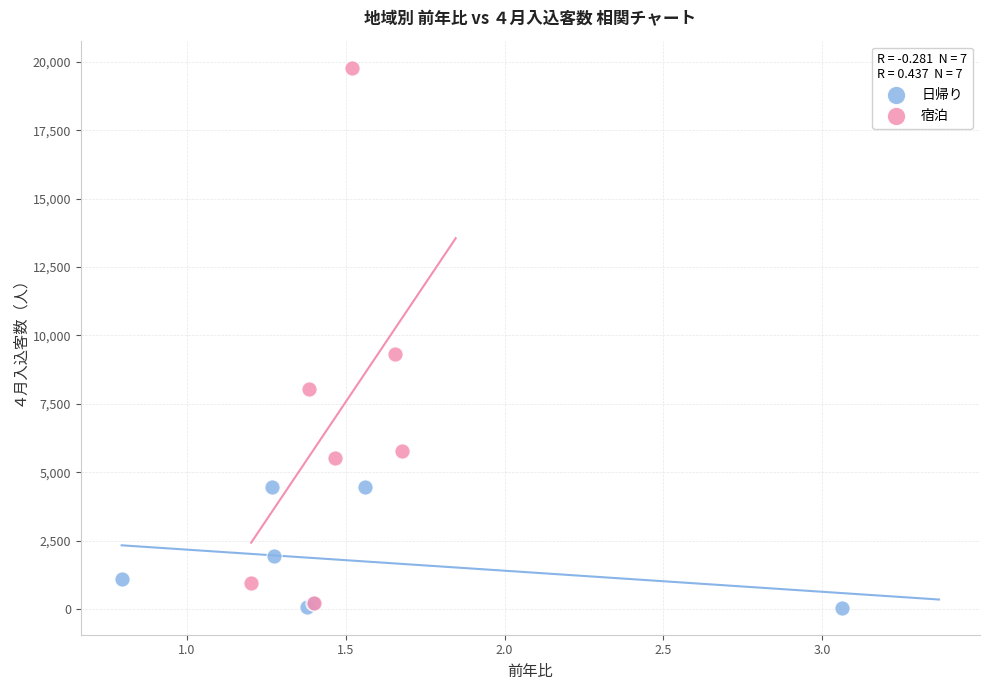

Which series has the widest spread of Y values?

宿泊